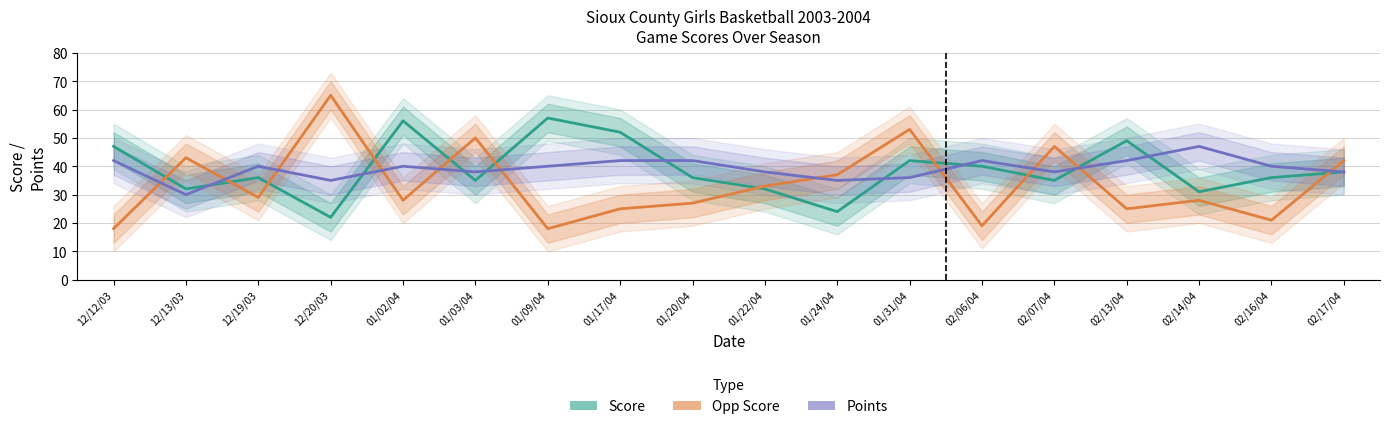

Is the value of Points at 12/12/03 greater than the value of Opp Score at 01/22/04?

Yes